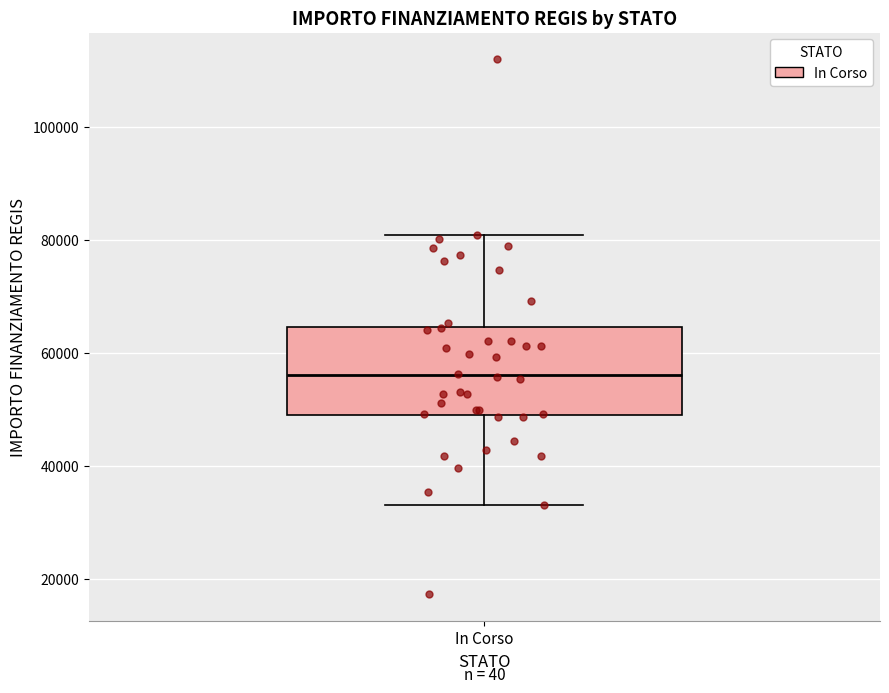

Transcribe this box plot: give where the median line is, the range the box spans, and where the two whiskers end, as read against the y-axis. The values are not printed on the chart, so give them approximately, as read against the axis.

median 56000, box 50000 to 64000, whiskers 32000 to 80000